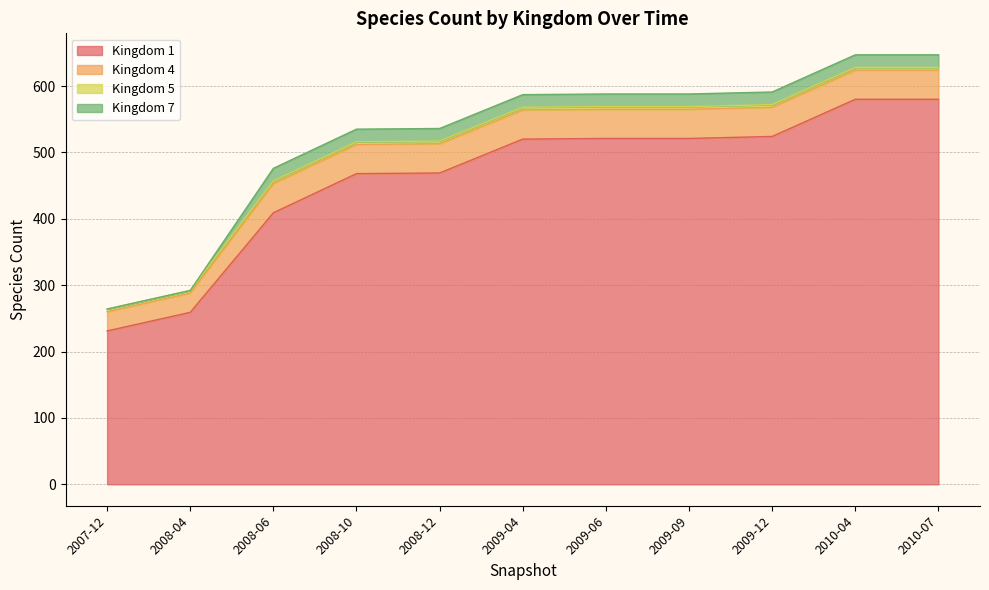

Which category has the lowest value in the Kingdom 1 series?

2007-12